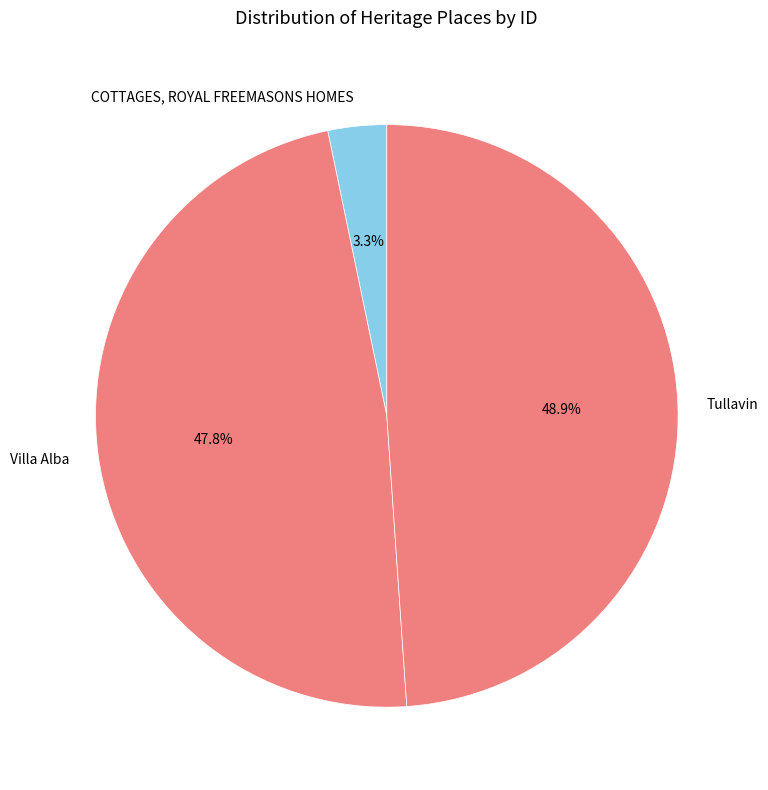

Between Tullavin and COTTAGES, ROYAL FREEMASONS HOMES, which is larger?

Tullavin